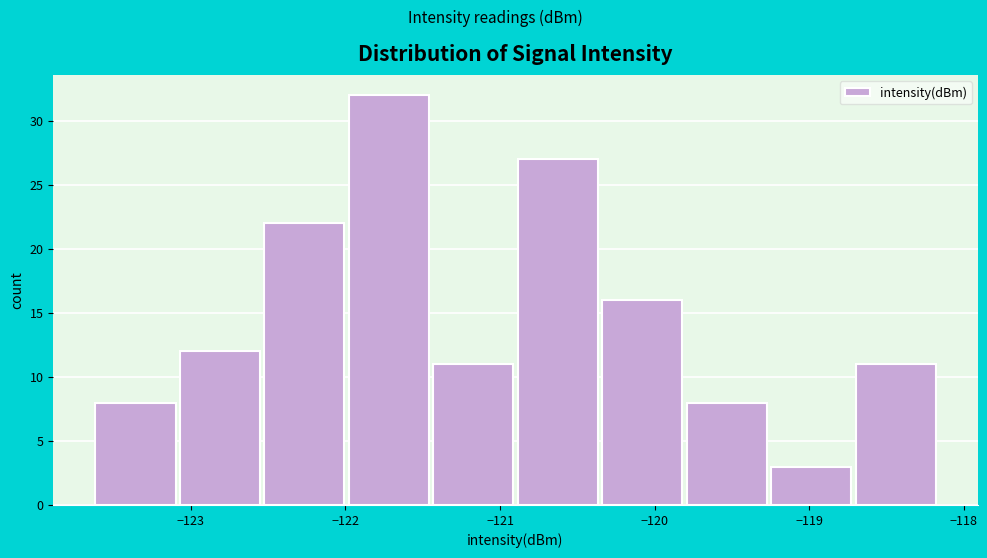

Reading left to right, transcribe this chart: for each bar, give the range it covers on the x-axis and its height. Neither the bar edges nor the heights are printed on the chart, so give them approximately, as read against the axes.

-123.6 to -123.1: 8
-123.1 to -122.5: 12
-122.5 to -122.0: 22
-122.0 to -121.4: 32
-121.4 to -120.9: 11
-120.9 to -120.4: 27
-120.4 to -119.8: 16
-119.8 to -119.3: 8
-119.3 to -118.7: 3
-118.7 to -118.2: 11